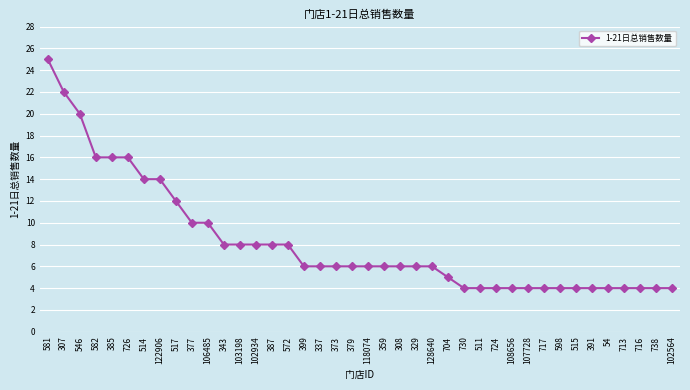

Reading right to left, what are all the values shown in this chart?

102564=4	738=4	716=4	713=4	54=4	391=4	515=4	598=4	717=4	107728=4	108656=4	724=4	511=4	730=4	704=5	128640=6	329=6	308=6	359=6	118074=6	379=6	373=6	337=6	399=6	572=8	387=8	102934=8	103198=8	343=8	106485=10	377=10	517=12	122906=14	514=14	726=16	385=16	582=16	546=20	307=22	581=25